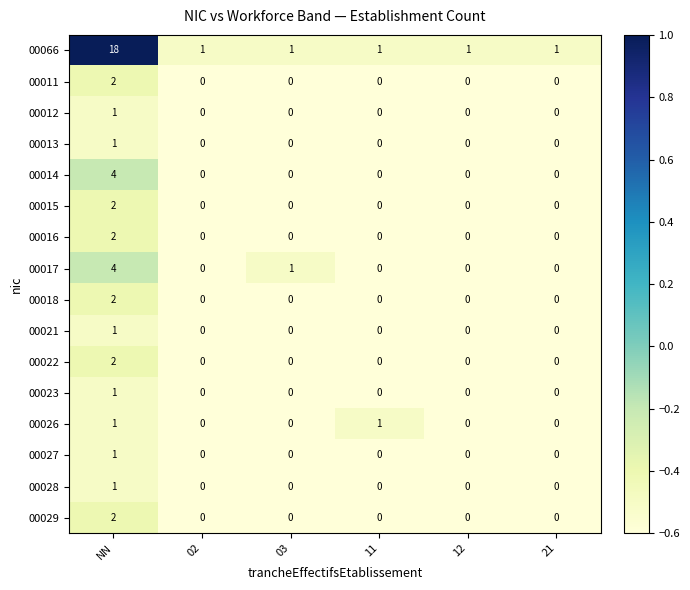

Is it true that 00017 equals -1 at 02?

False